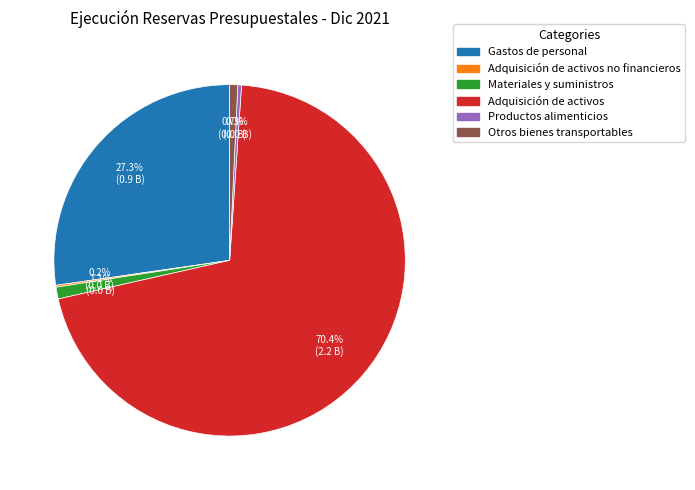

Is there a majority slice in this chart?

Yes